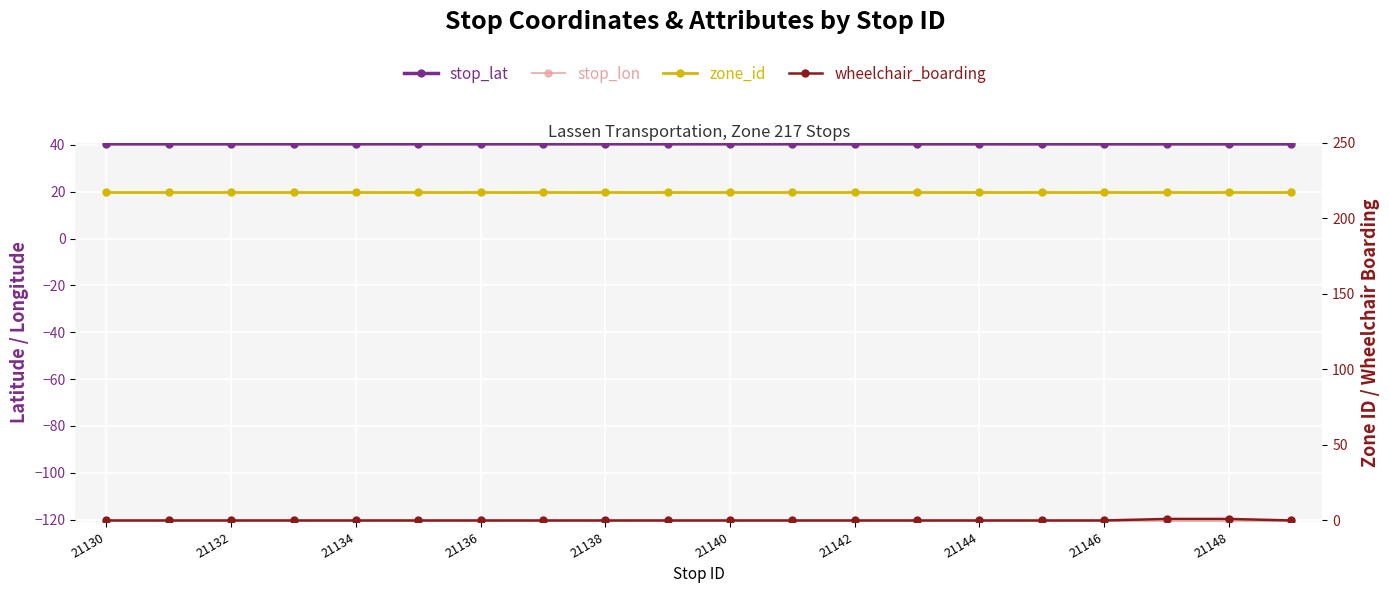

What is the total value across all series at 11?

136.8